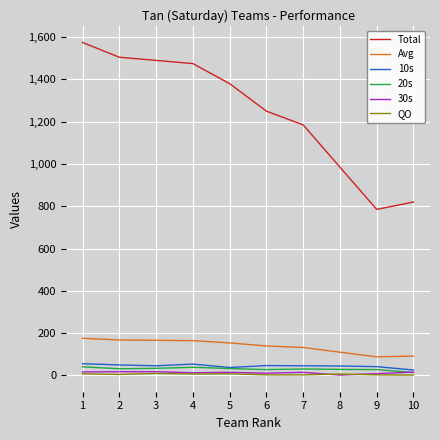

How many lines are shown in the chart?

6